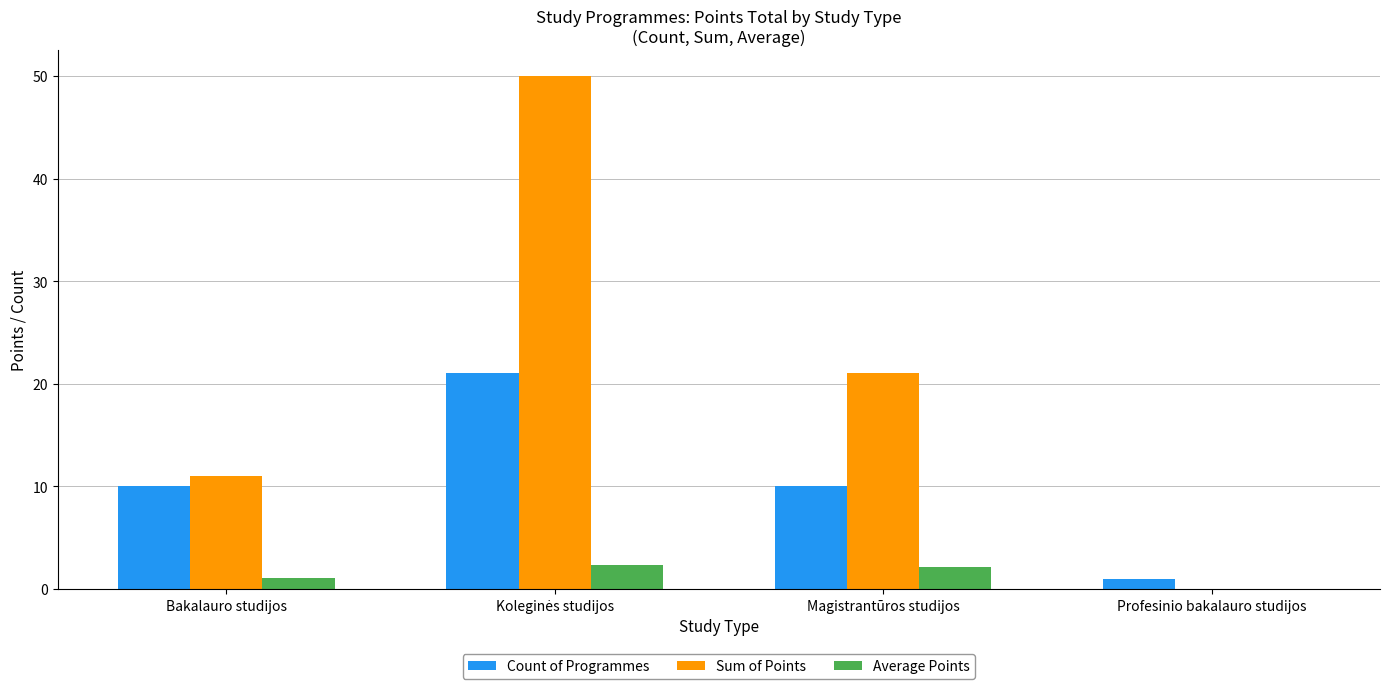

Which series has the largest total across all categories?

Sum of Points